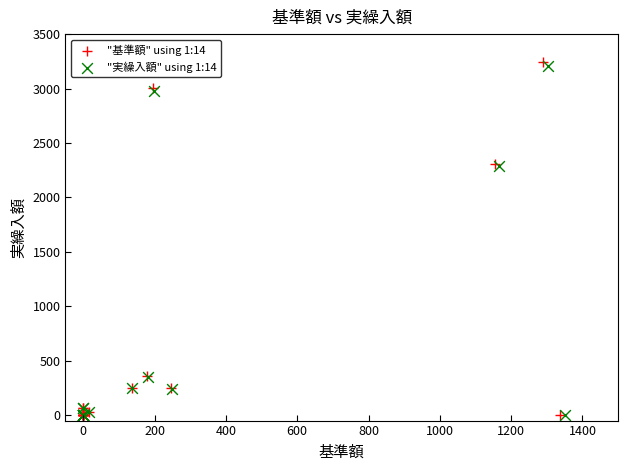

Which series has the widest spread of Y values?

"基準額" using 1:14